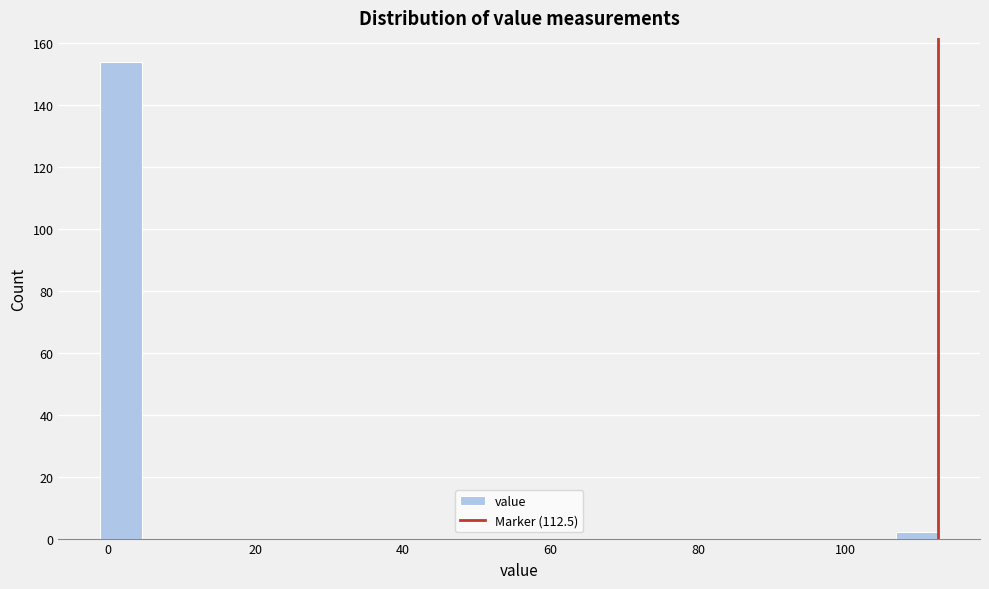

Read against the x-axis, roughly where is the centre of the tallest bar?

2